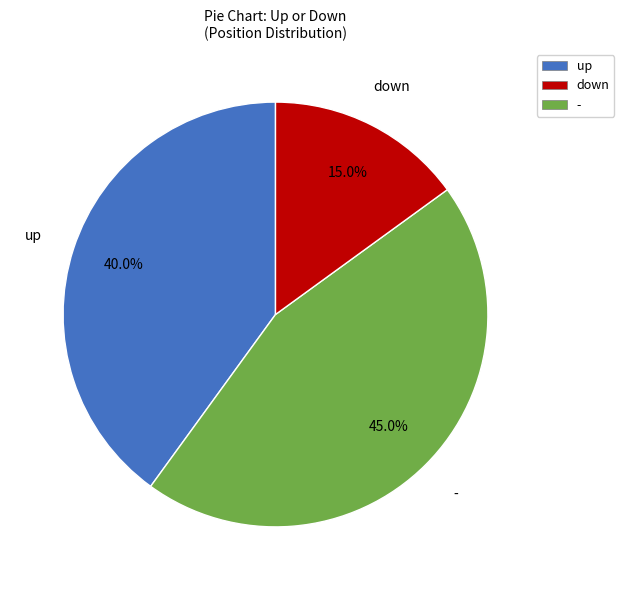

Rank the categories by value from highest to lowest.

down, up, -